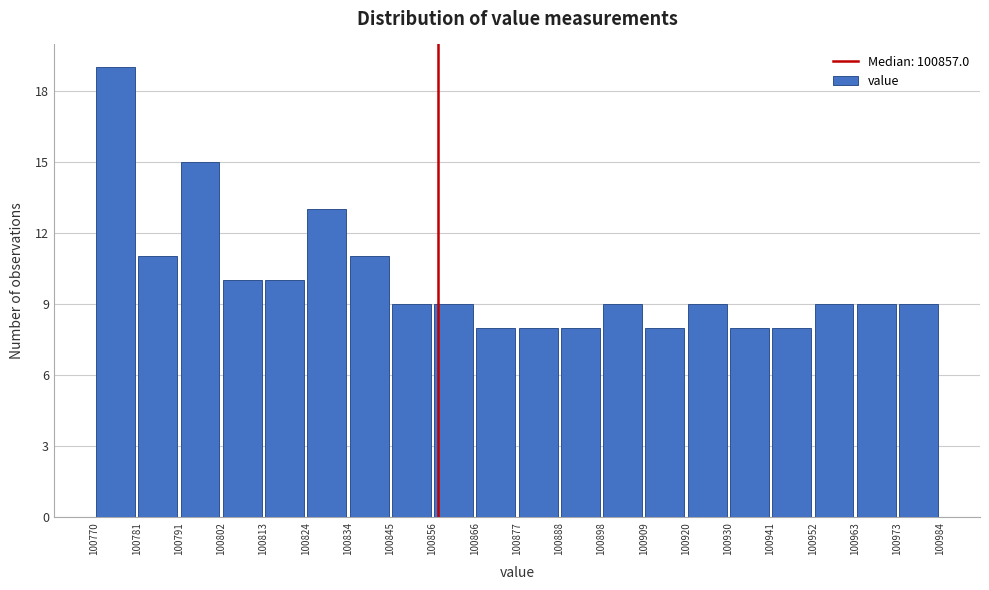

Reading left to right, list every bar in this chart as the range it spans on the x-axis followed by its height. The values are not printed on the chart, so give them approximately, as read against the axis.

100770 to 100781: 19
100781 to 100791: 11
100791 to 100802: 15
100802 to 100813: 10
100813 to 100824: 10
100824 to 100834: 13
100834 to 100845: 11
100845 to 100856: 9
100856 to 100866: 9
100866 to 100877: 8
100877 to 100888: 8
100888 to 100898: 8
100898 to 100909: 9
100909 to 100920: 8
100920 to 100930: 9
100930 to 100941: 8
100941 to 100952: 8
100952 to 100963: 9
100963 to 100973: 9
100973 to 100984: 9